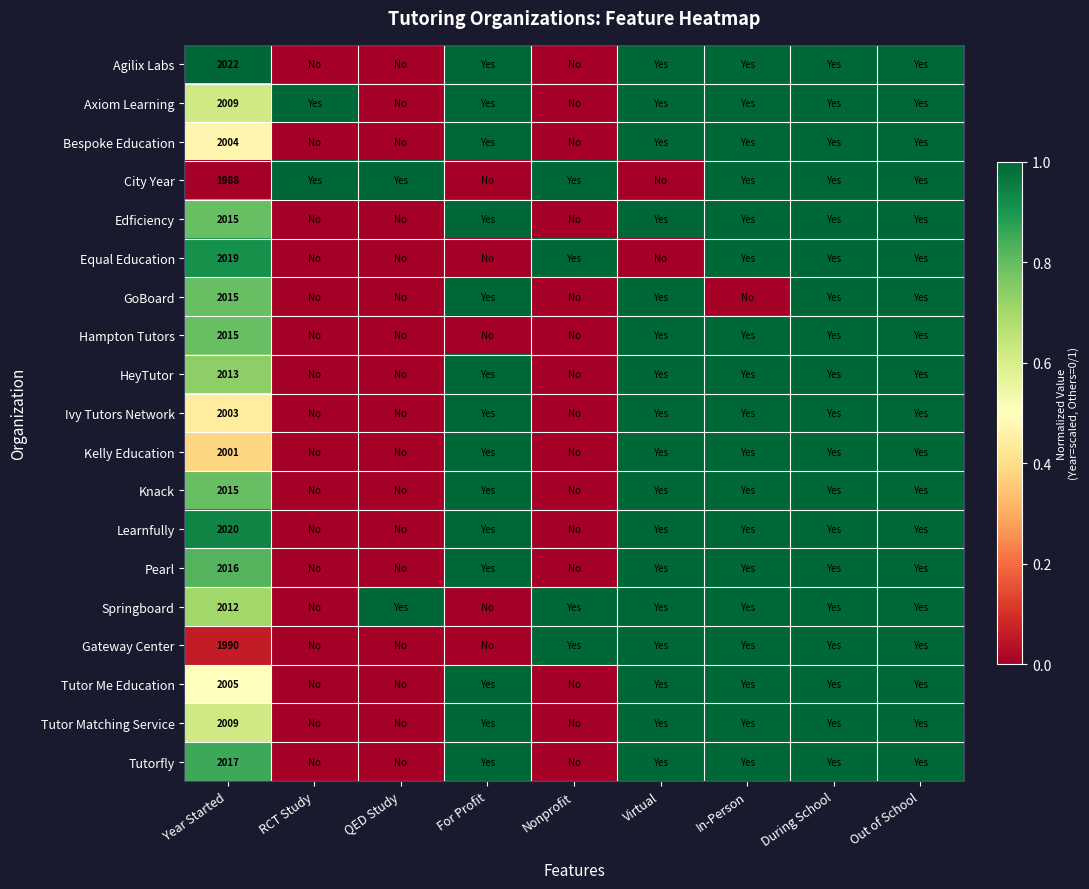

What is the difference between the second highest and second lowest values in the HeyTutor series?

1.0